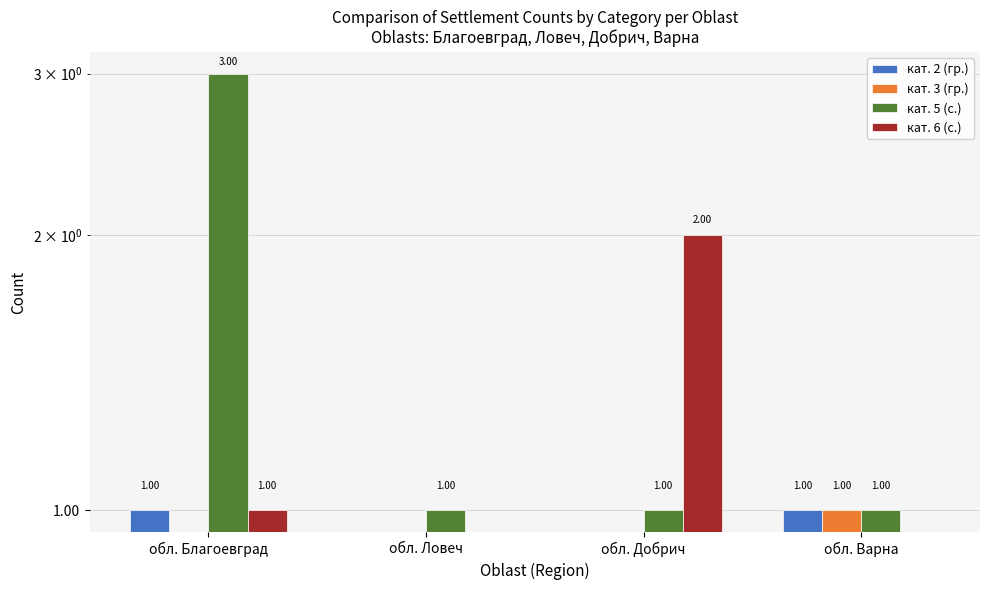

At which label does кат. 6 (с.) reach its peak?

обл. Добрич